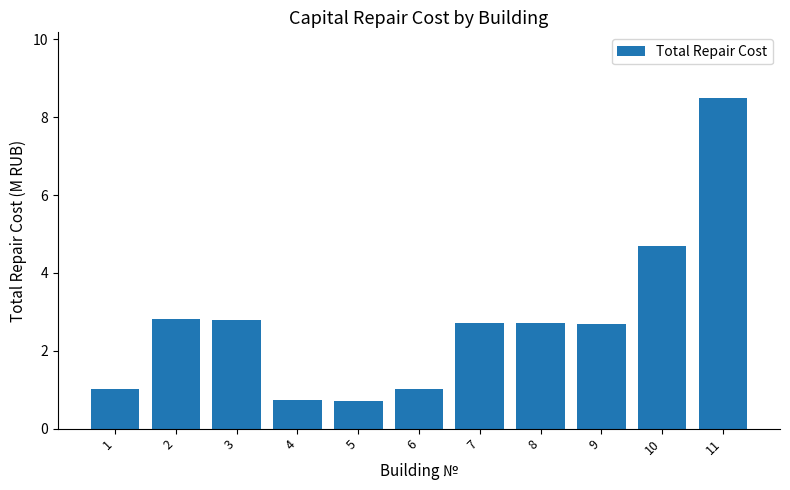

What is the greatest value displayed?

8.5